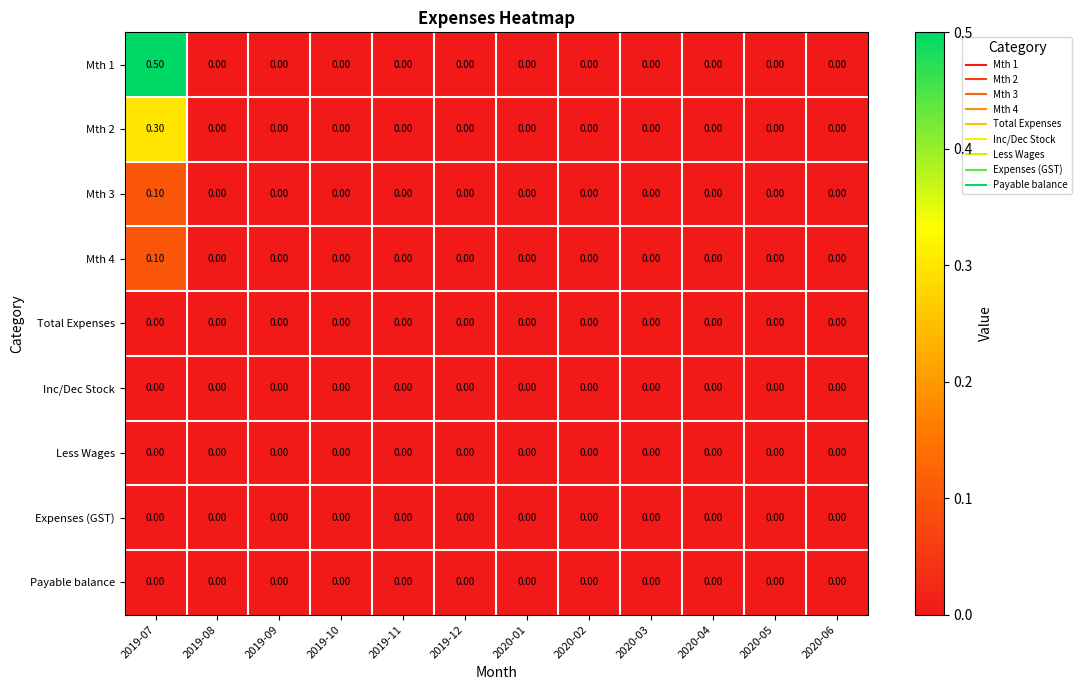

At which category is the sum across all series the highest?

2019-07